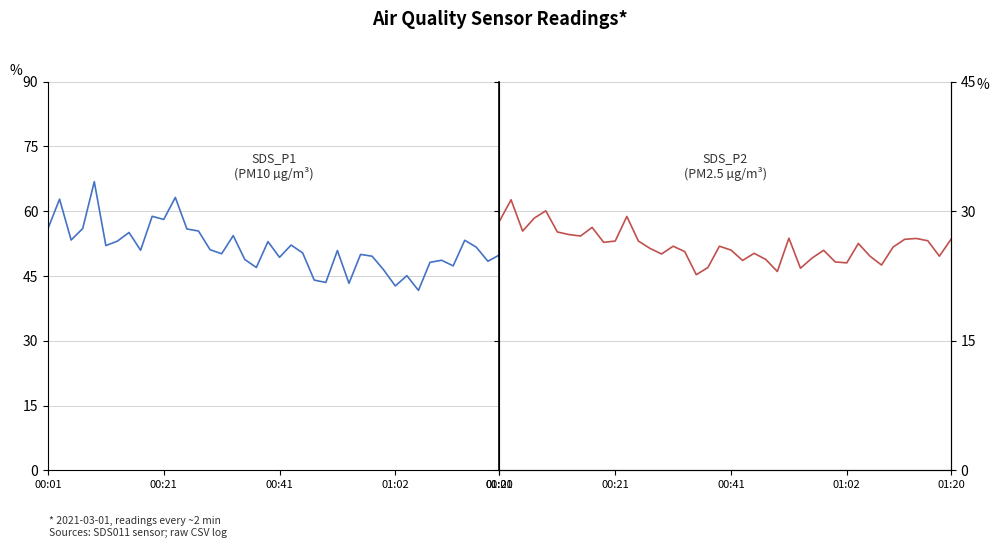

How many values in the SDS_P2 series exceed 25?

28